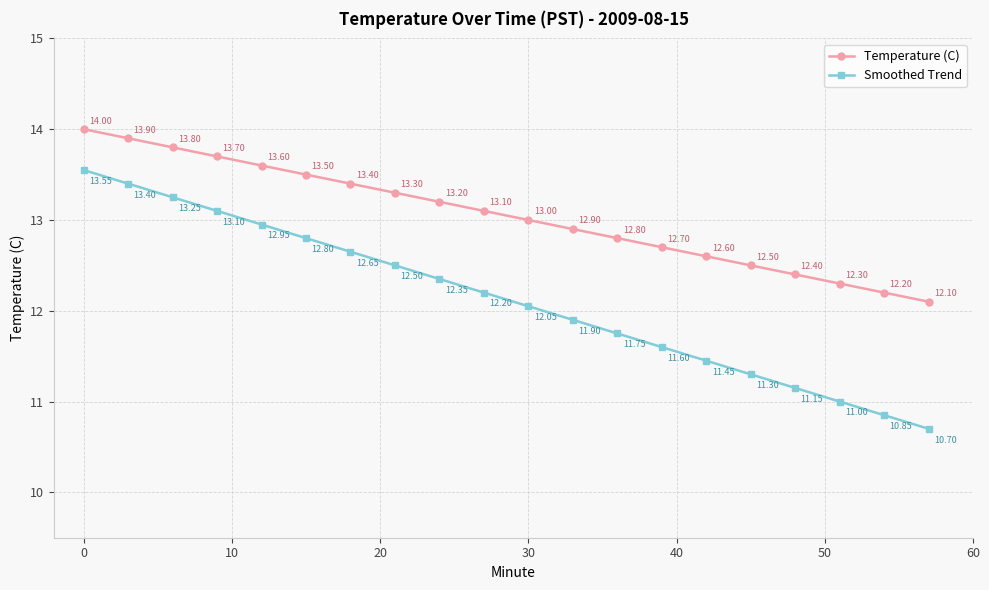

What are all the series names shown in the legend?

Temperature (C), Smoothed Trend